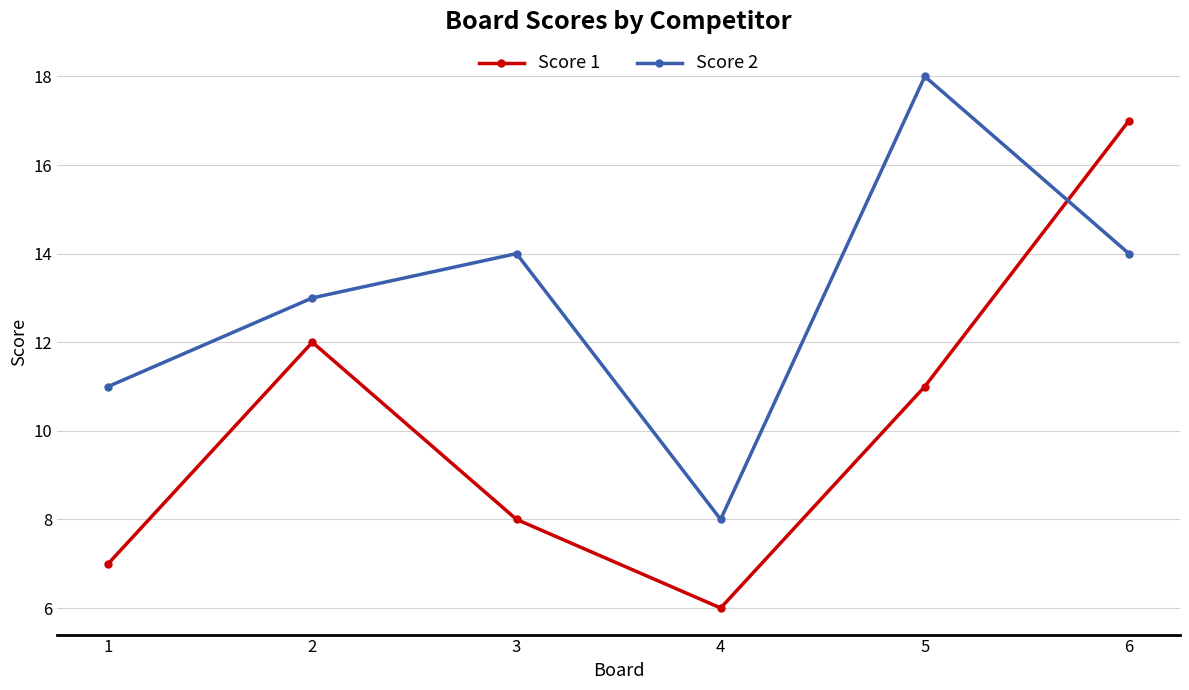

Rank the series at 6 from lowest to highest value.

Score 2, Score 1